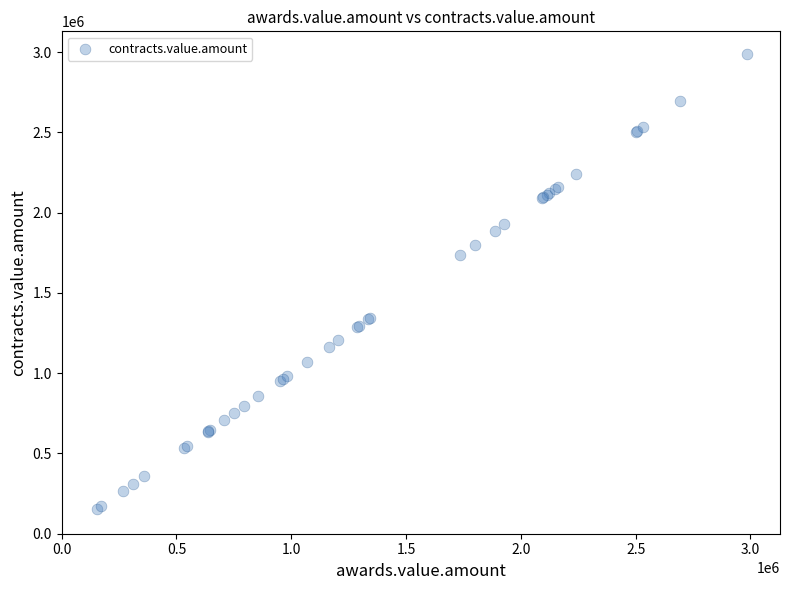

What Y value in the scatter plot is closest to 1570233?

1733763.3